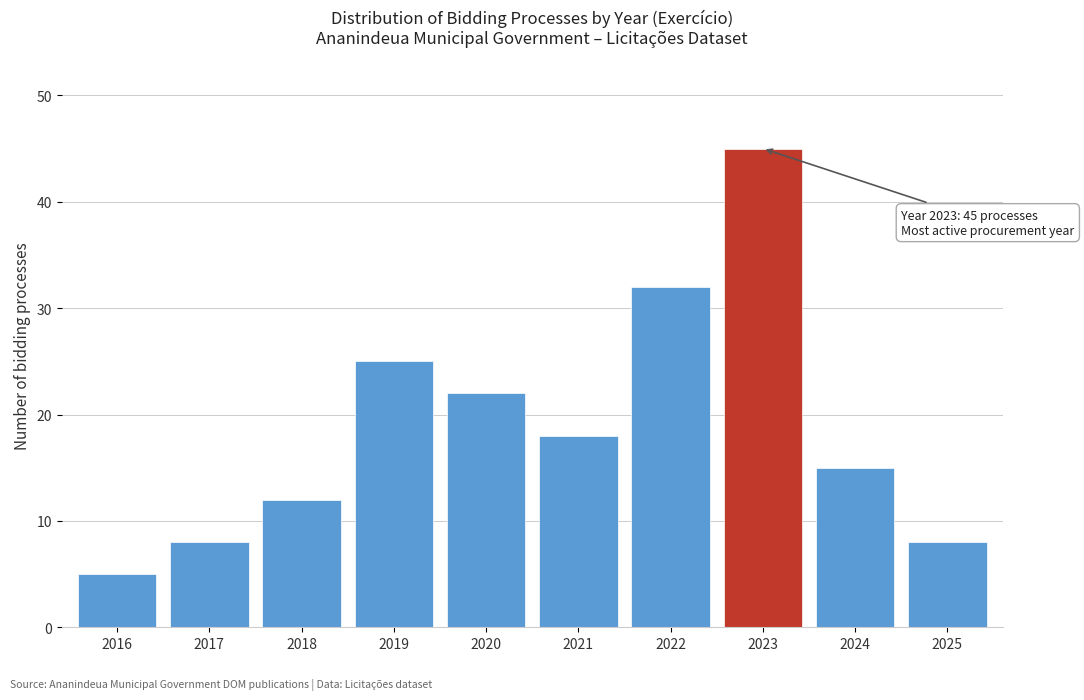

Reading left to right, transcribe all the data shown in this chart.

5	8	12	25	22	18	32	45	15	8